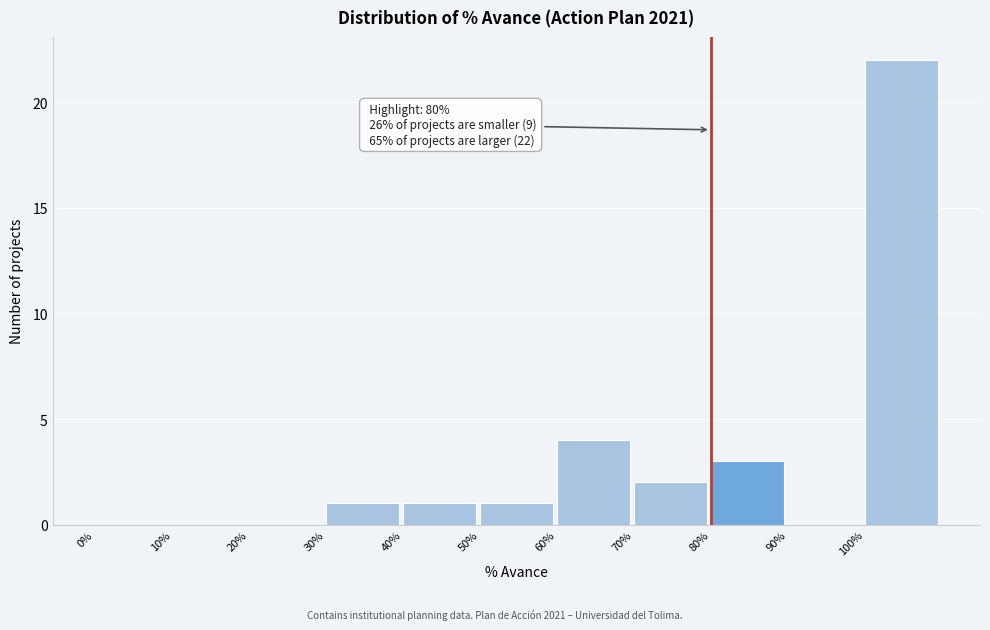

Reading right to left, what are all the values shown in this chart?

100%=22	90%=0	80%=3	70%=2	60%=4	50%=1	40%=1	30%=1	20%=0	10%=0	0%=0